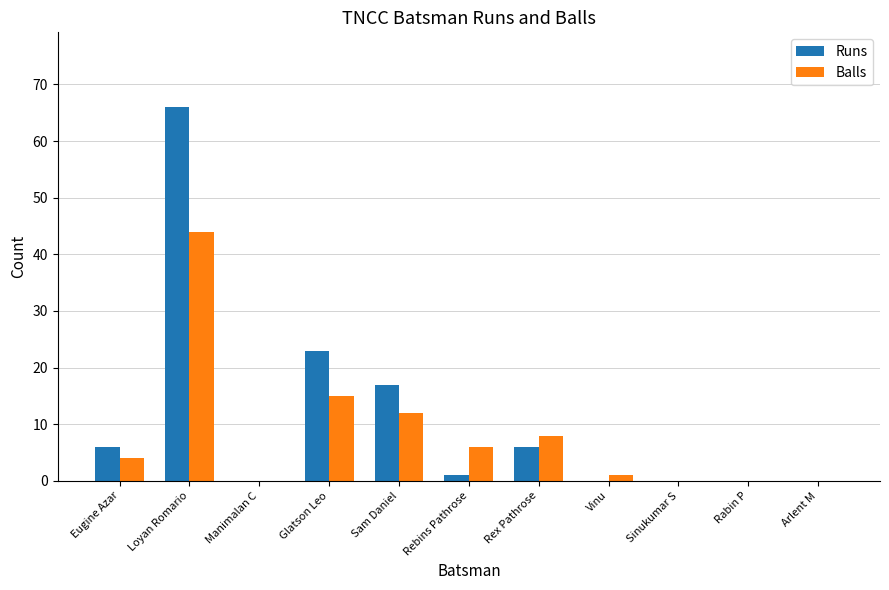

Between Eugine Azar and Glatson Leo, which series saw the biggest shift?

Runs